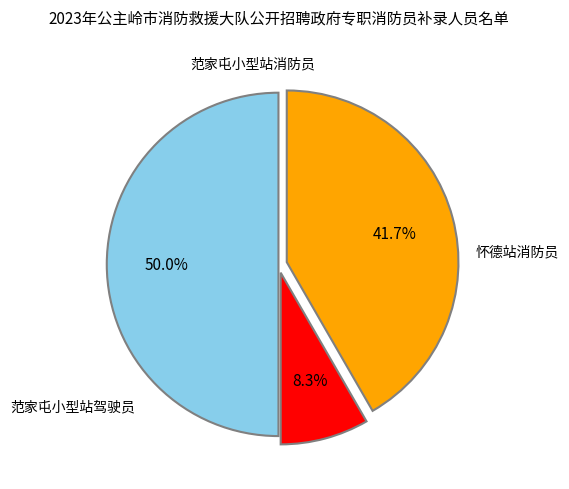

To the nearest percent, what is the average slice percentage?

33%